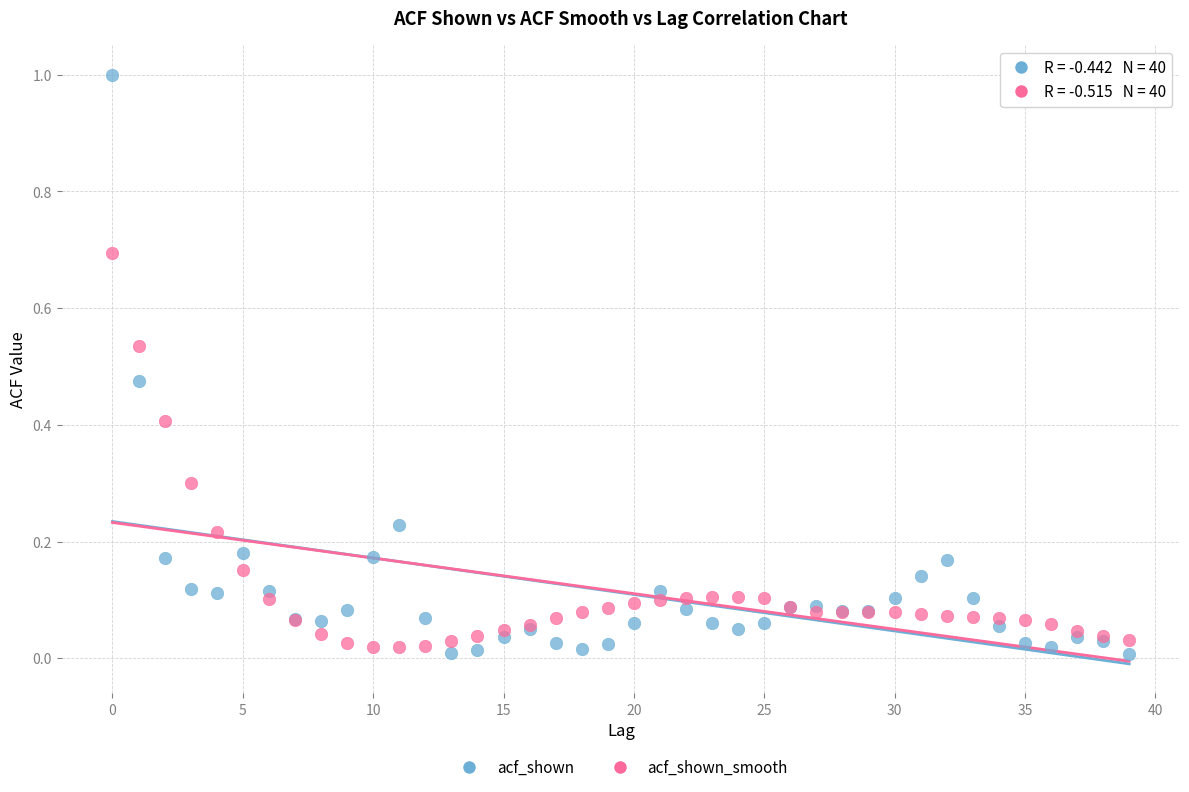

What are all the series names shown in the legend?

acf_shown, acf_shown_smooth